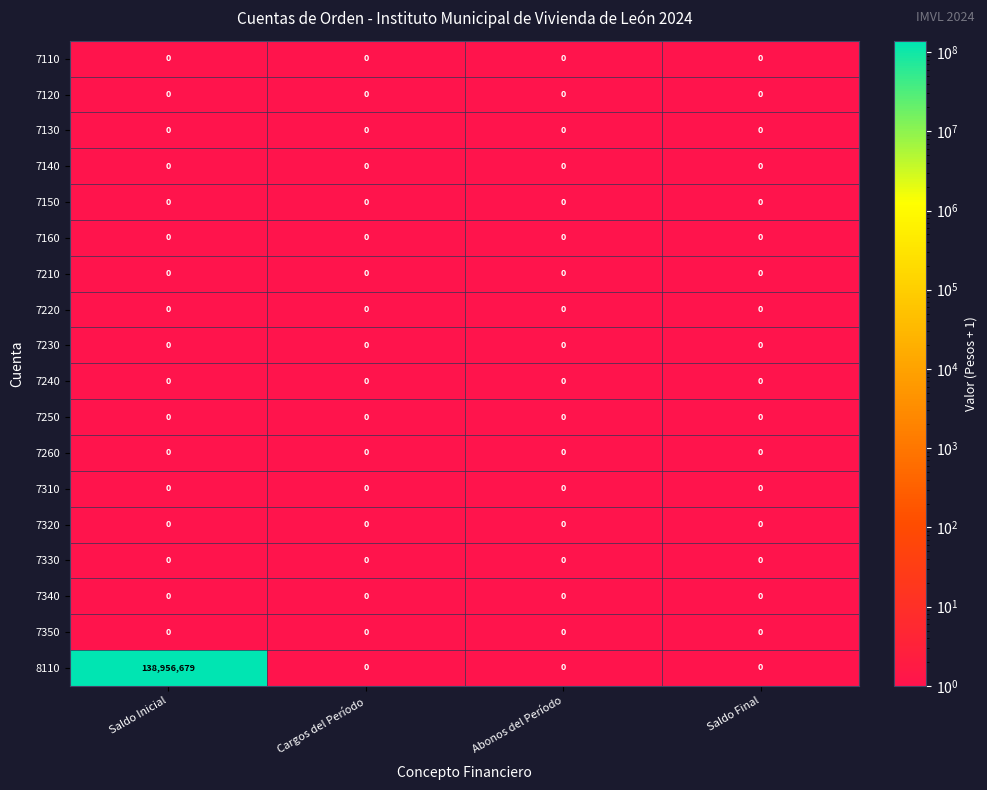

Which series has the widest spread of values?

8110